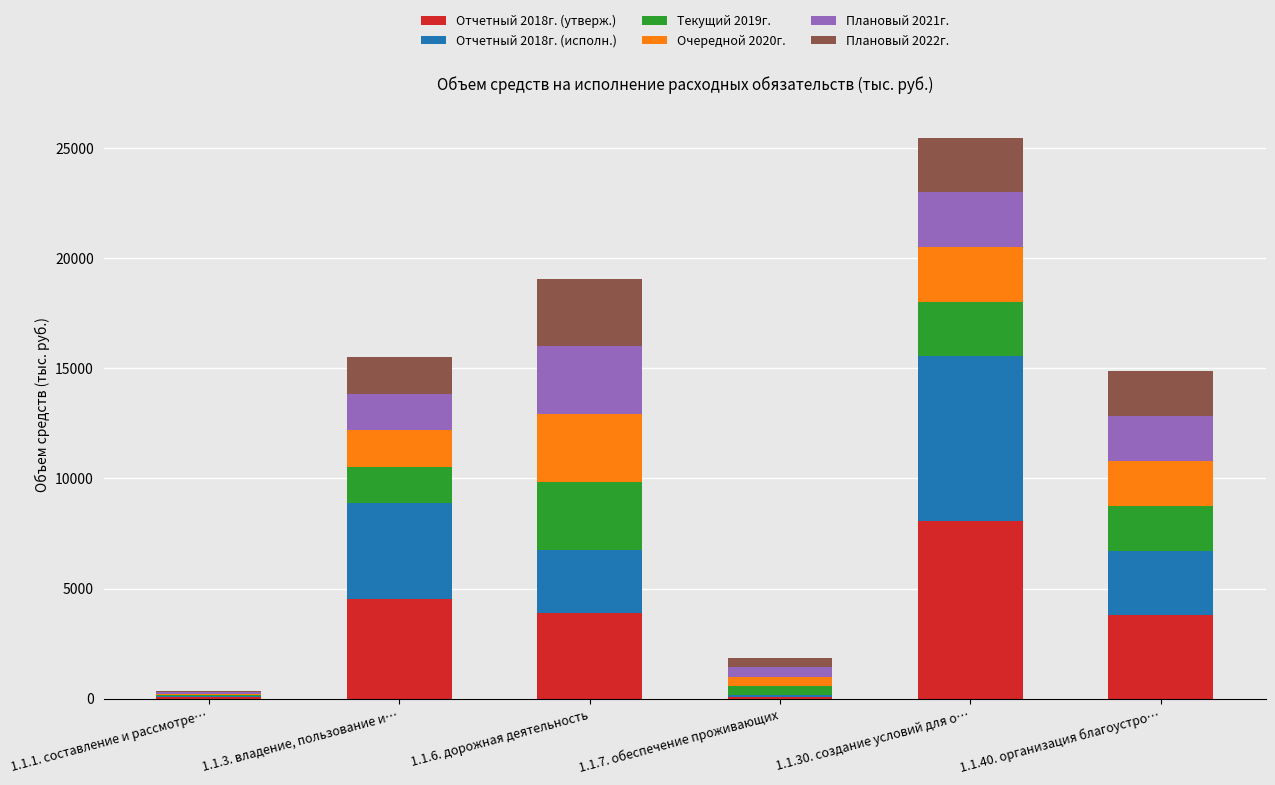

Are the bars grouped side by side (vs. stacked)?

No